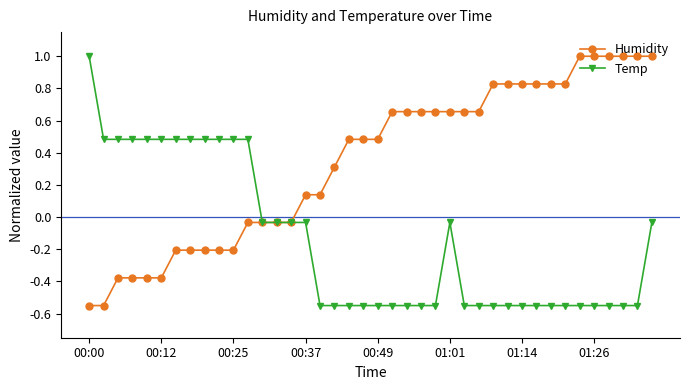

List the series in order of their overall mean, highest first.

Humidity, Temp